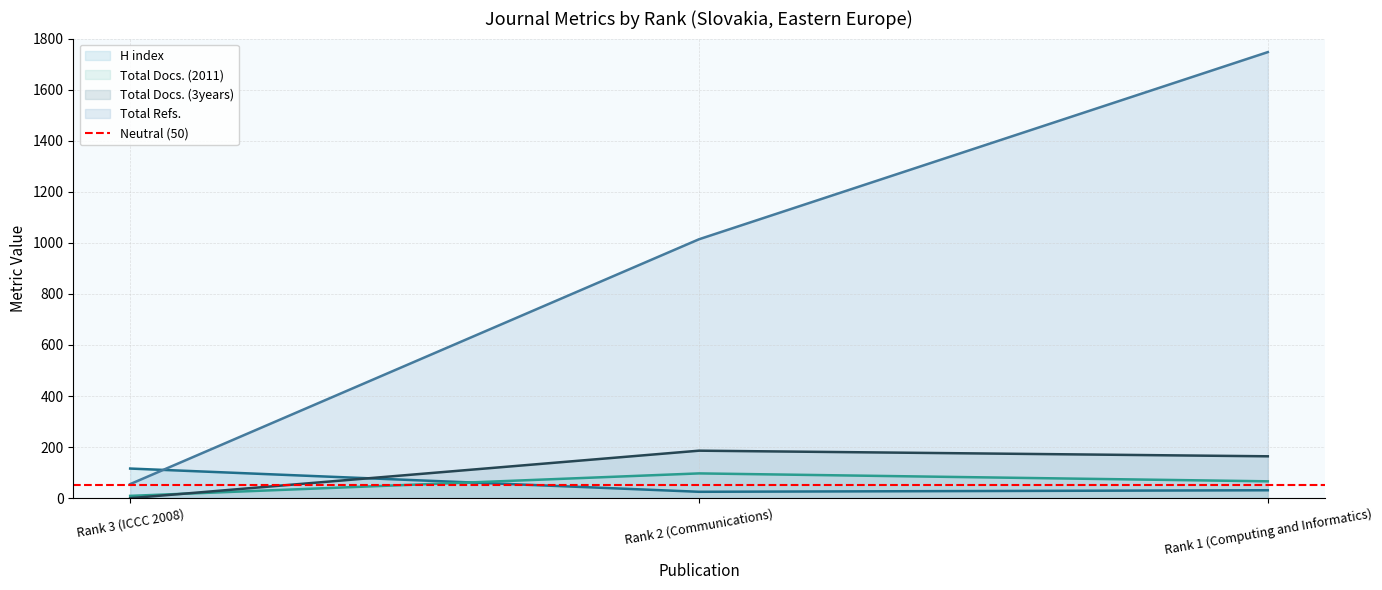

At how many categories does at least one series exceed 487?

2